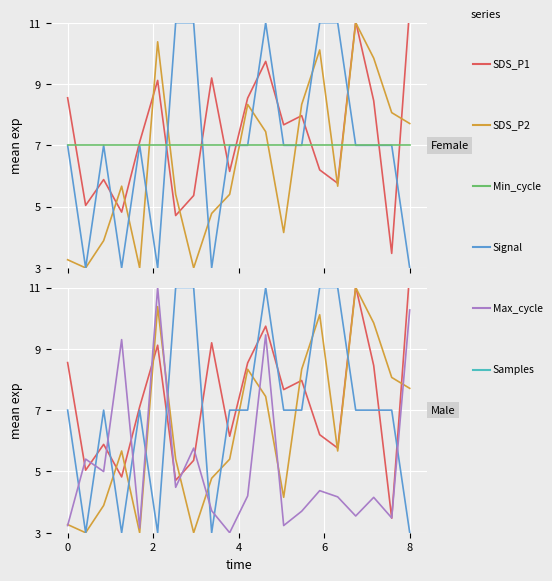

Is it true that Max_cycle equals 4.5 at 6?

True